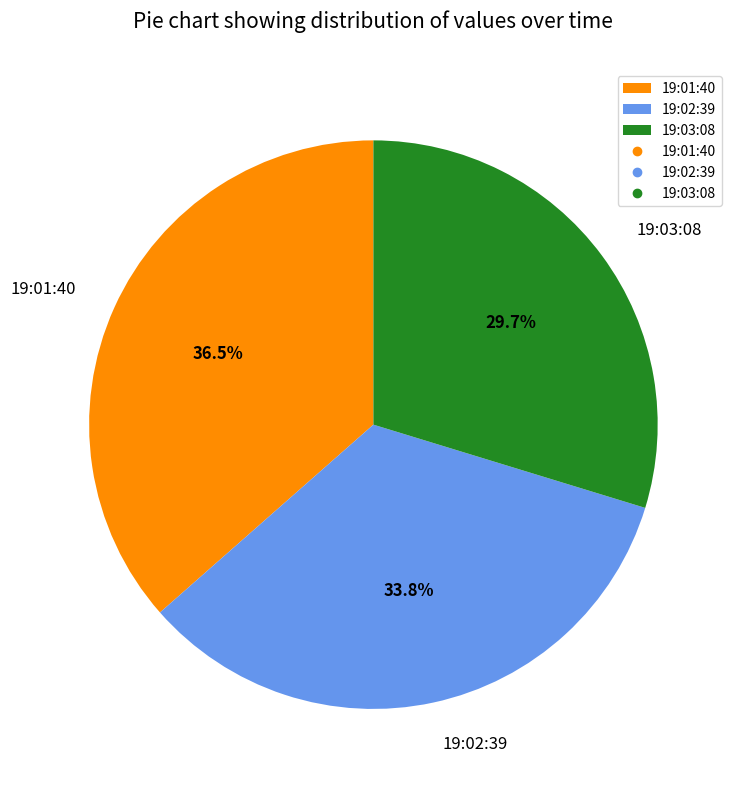

How many segments does this pie chart have?

3